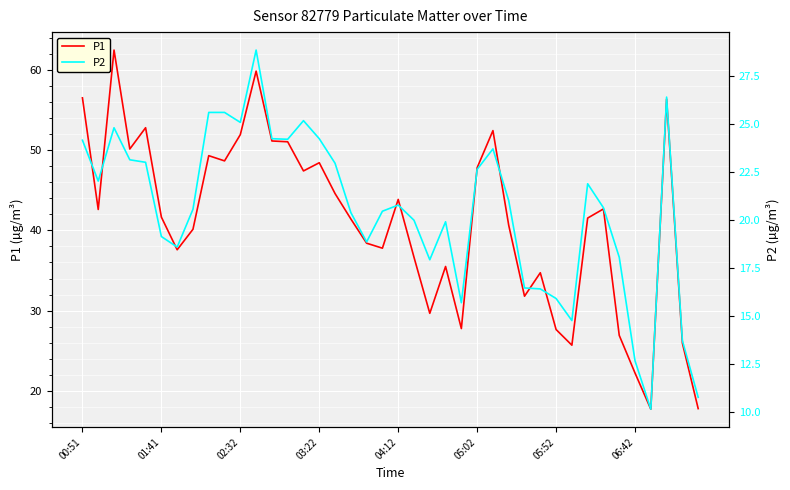

Which series changed the most between 14 and 27?

P1